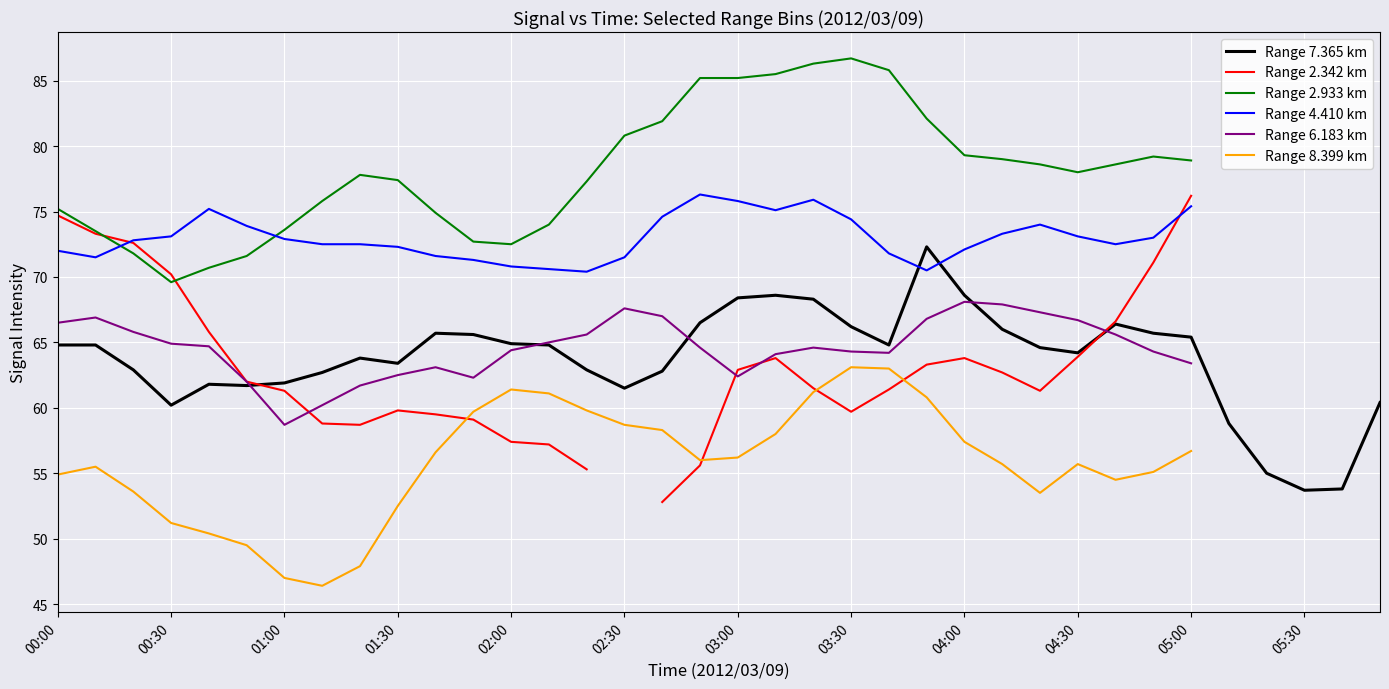

What is the smallest value displayed?

46.4